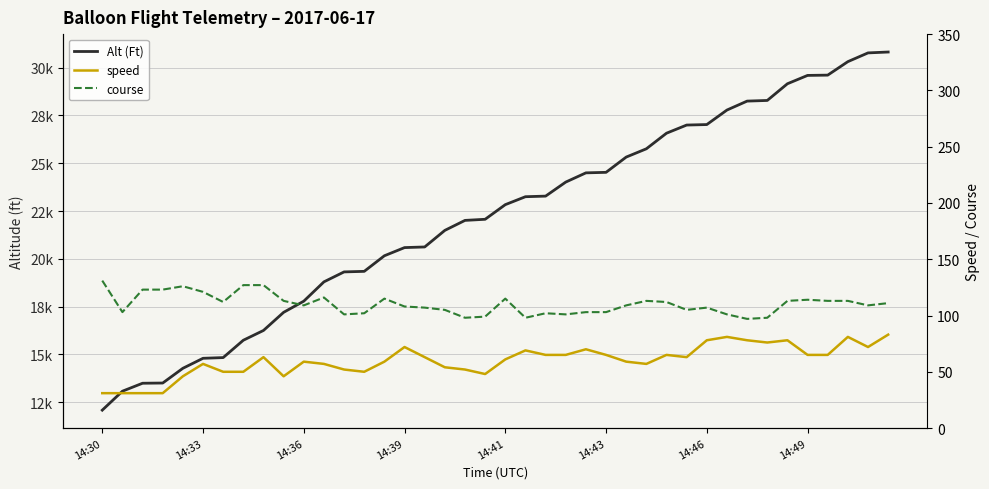

Which has a higher value, 38 or 28?

38